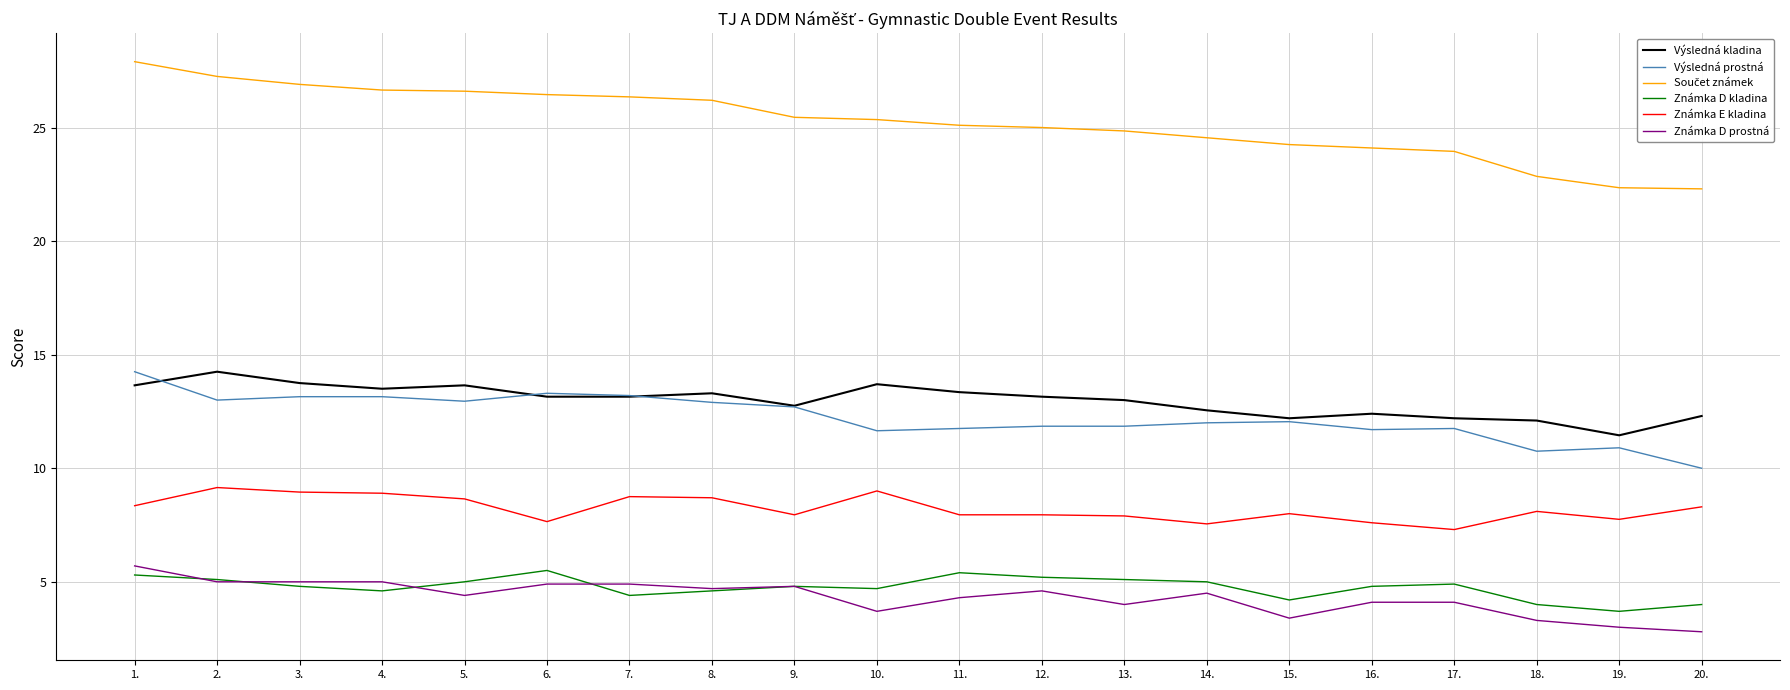

What is the difference between the highest and lowest values at 16.?

20.0